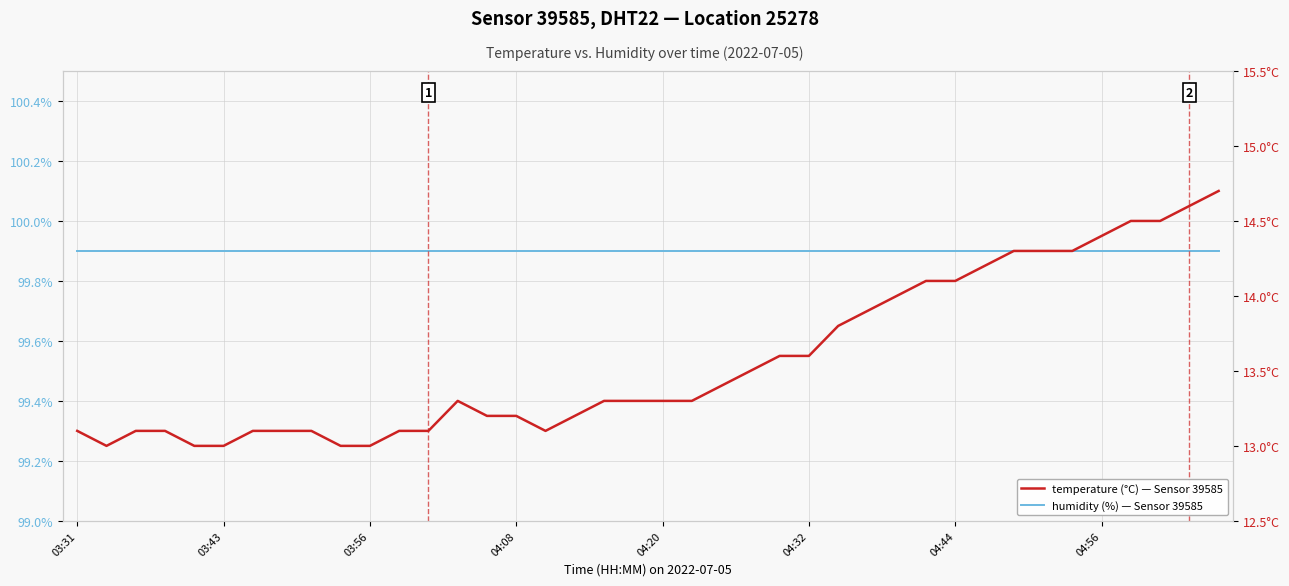

At which category is the sum across all series the highest?

39